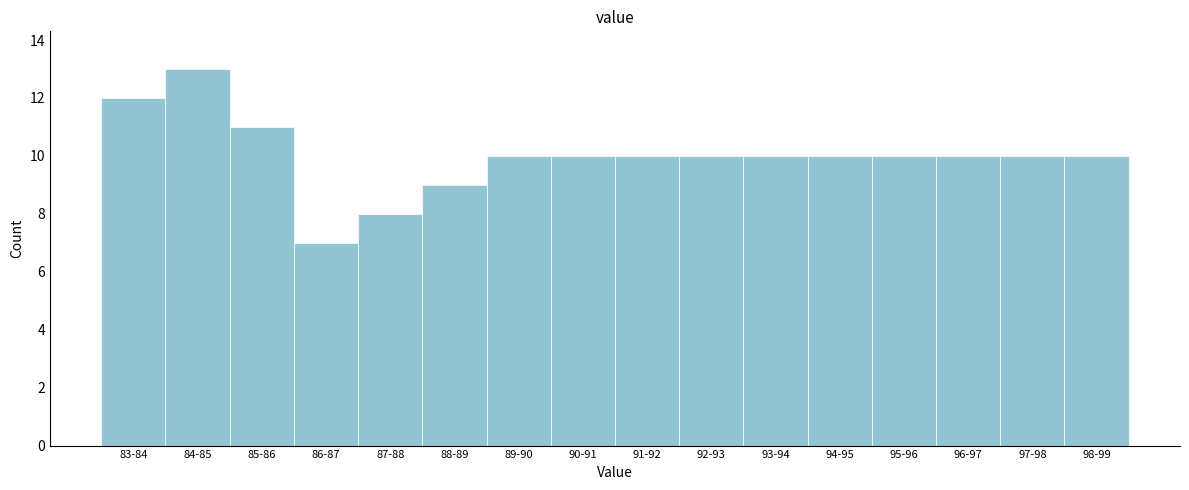

Reading right to left, transcribe all the data shown in this chart.

98-99=10	97-98=10	96-97=10	95-96=10	94-95=10	93-94=10	92-93=10	91-92=10	90-91=10	89-90=10	88-89=9	87-88=8	86-87=7	85-86=11	84-85=13	83-84=12